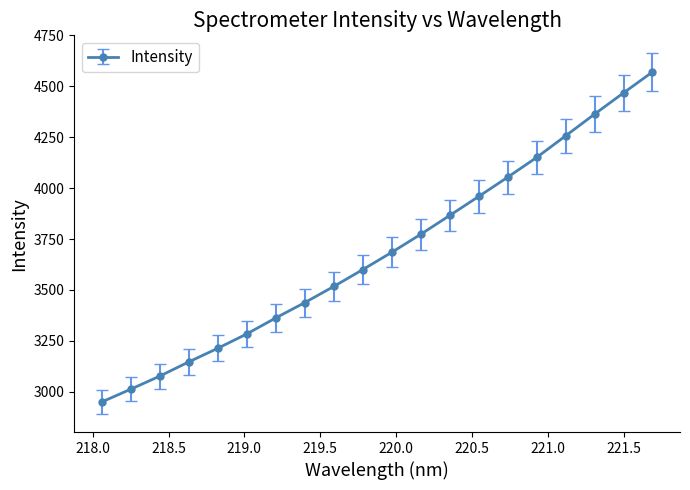

True or false: the data has more than 2 interior local peaks.

False